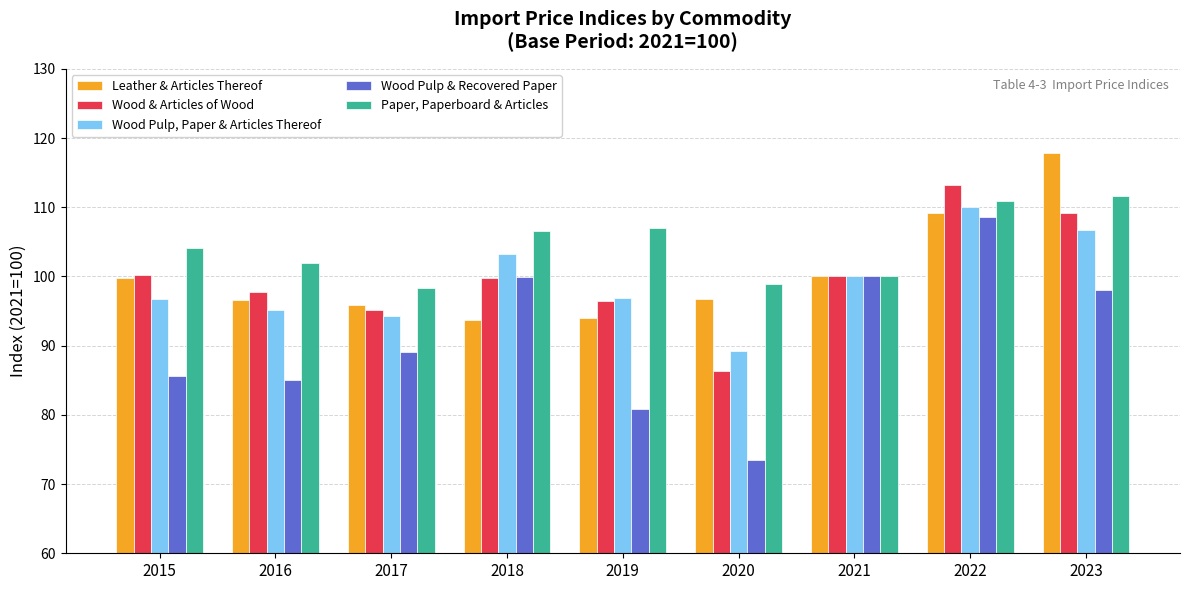

Count the number of data series in this chart.

5